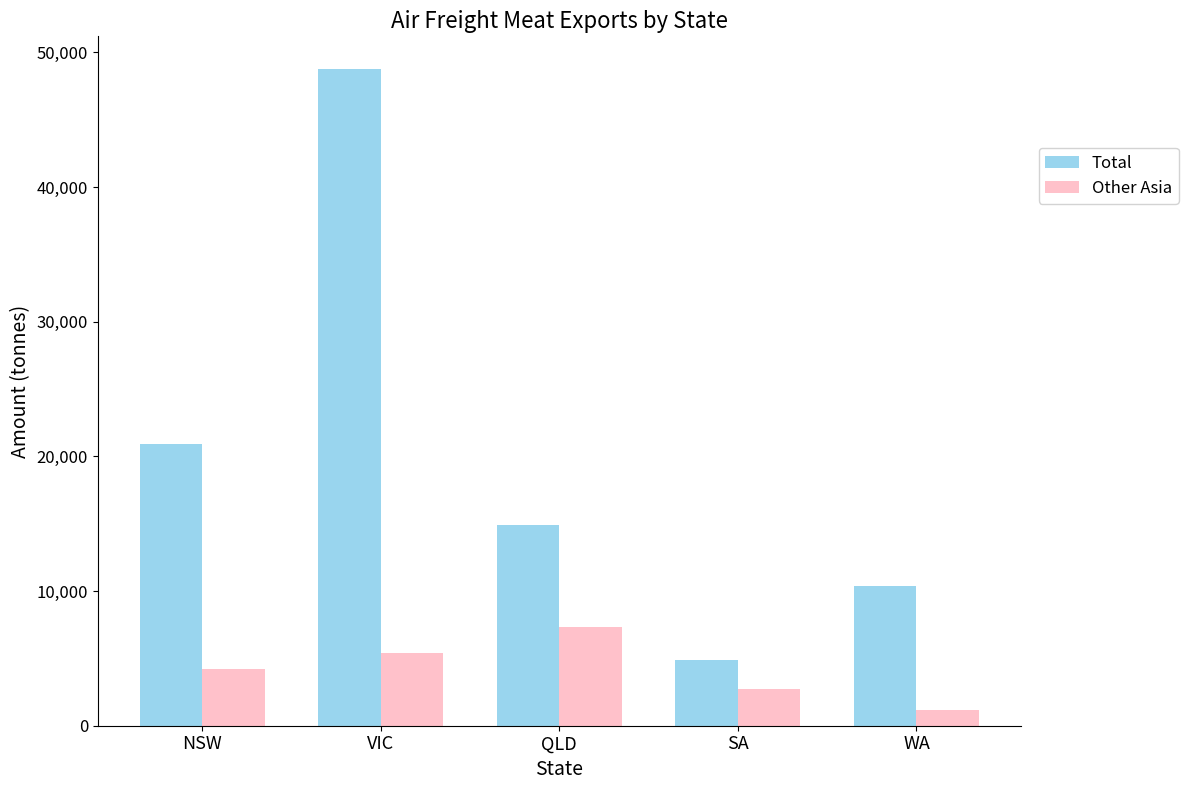

Does the chart contain stacked bars?

No